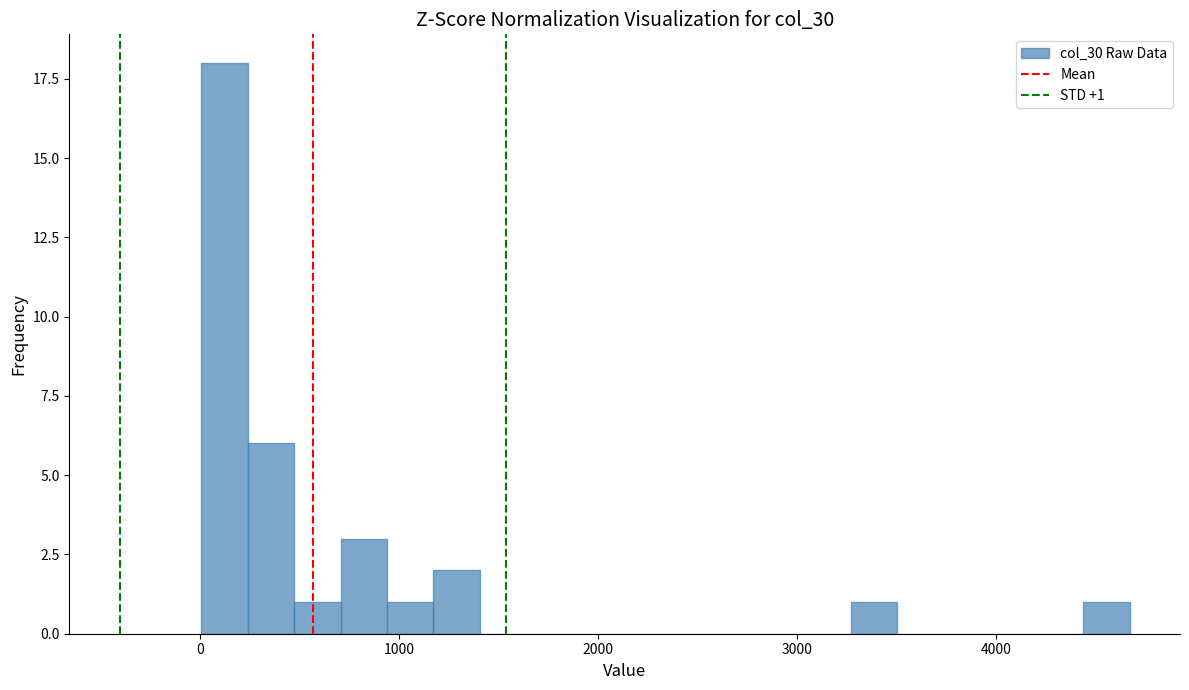

Around what value on the x-axis is the tallest bar? Give the approximate position of its centre, as read against the axis.

100